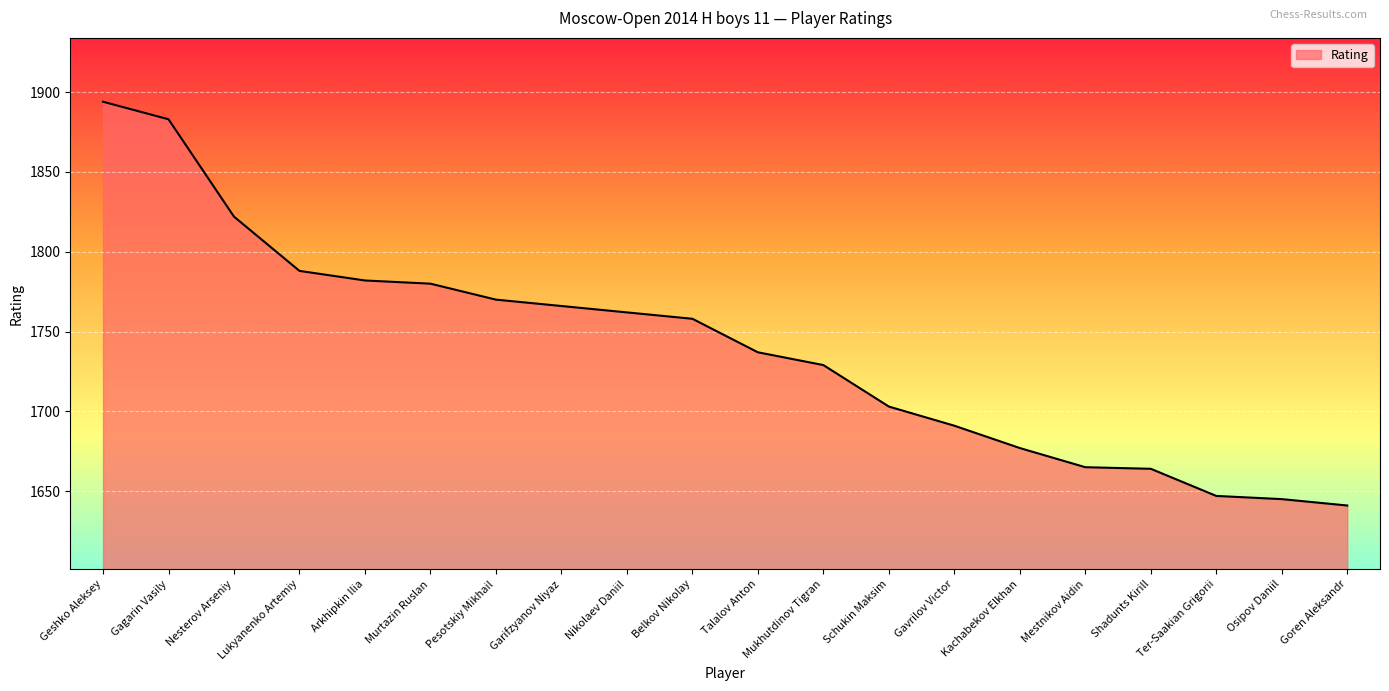

Which category has the lowest value across all series?

Goren Aleksandr